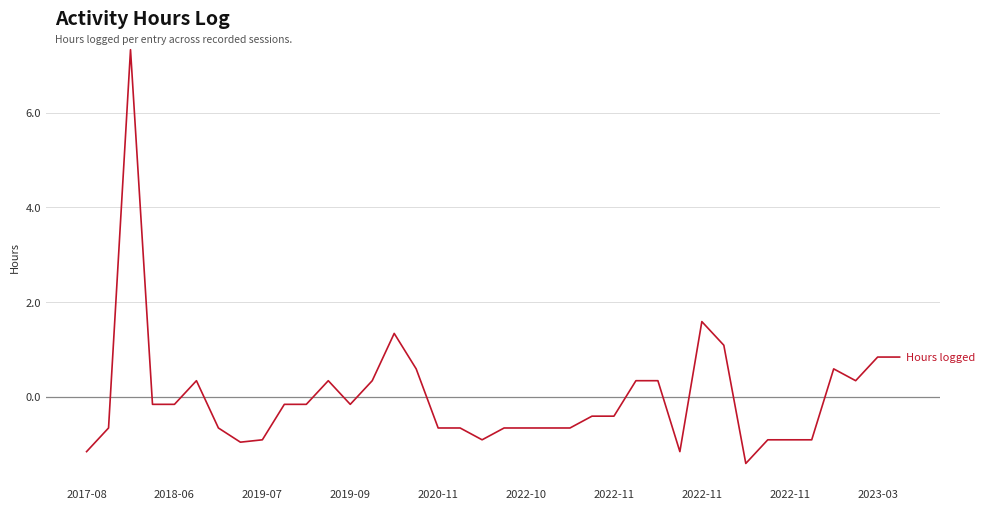

What is the smallest value displayed?

-1.4